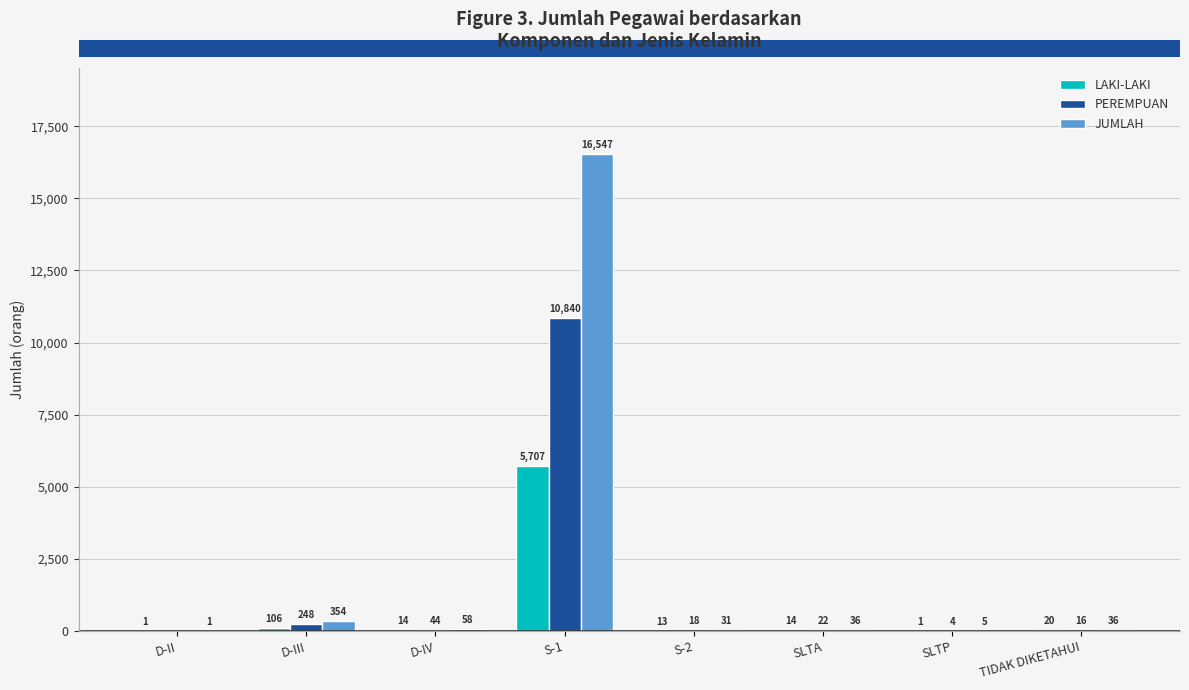

Where does the JUMLAH series first go above 36?

D-III